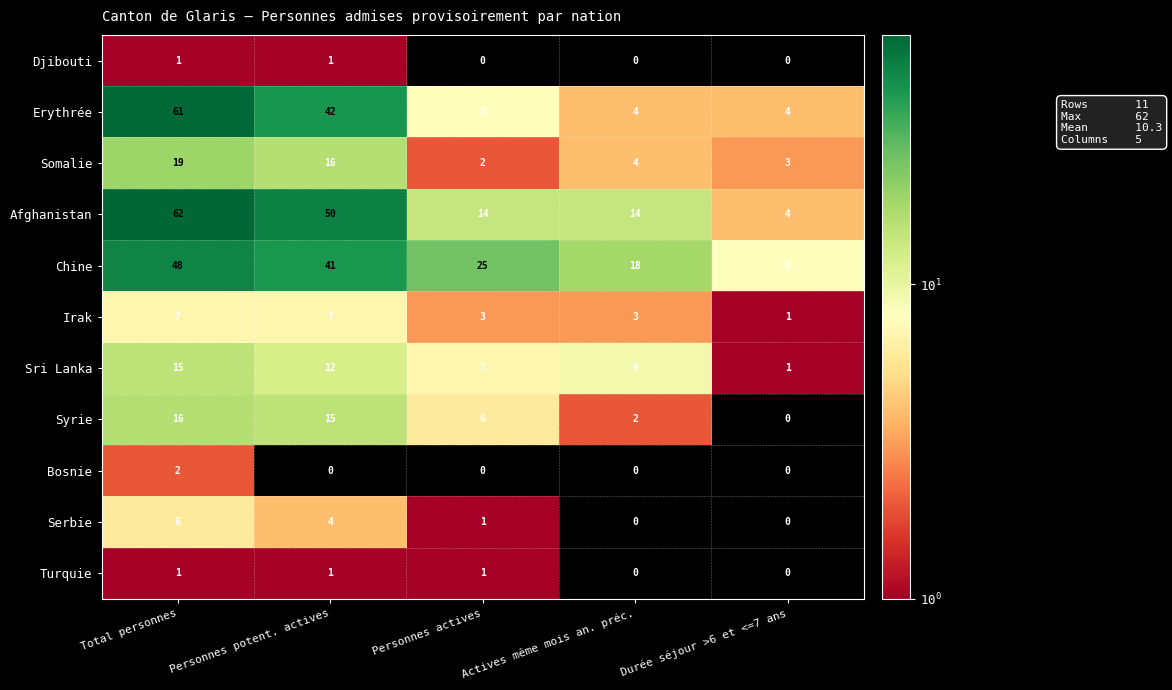

How many data points does each series have?

5